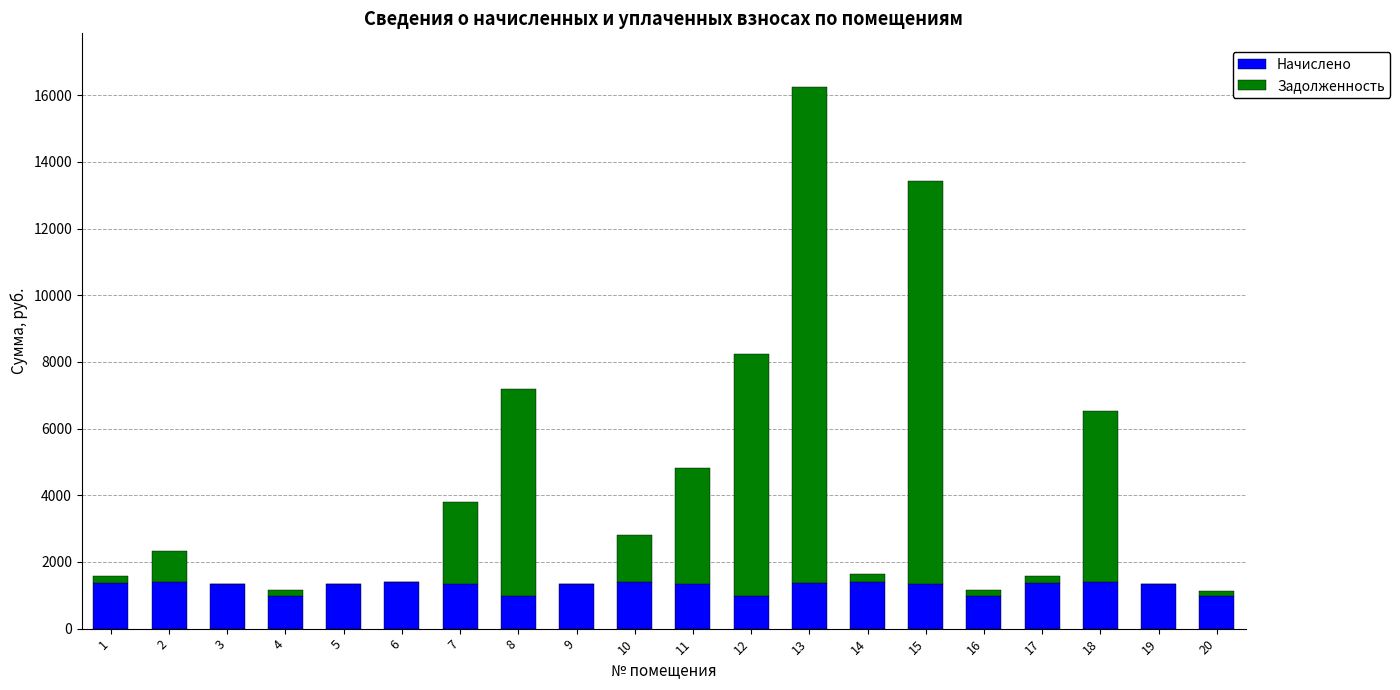

At which category is the sum across all series the highest?

13